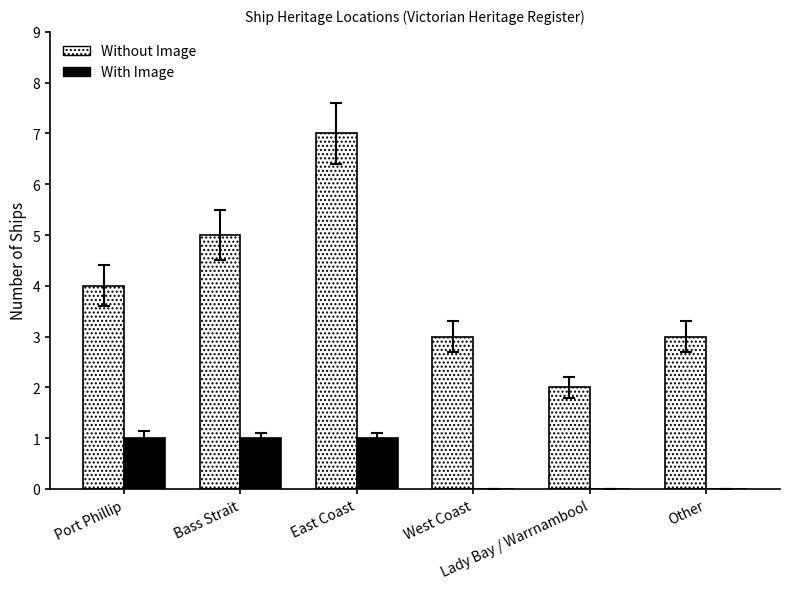

How many categories are shown in the chart?

6